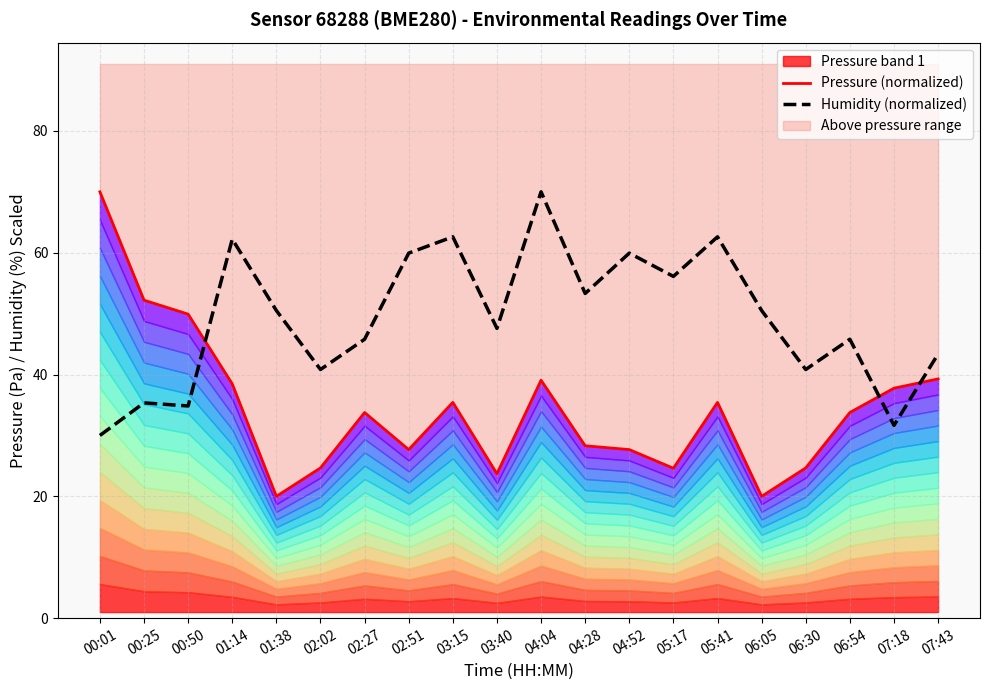

Rank the series at 04:28 from lowest to highest value.

Pressure (normalized), Humidity (normalized)